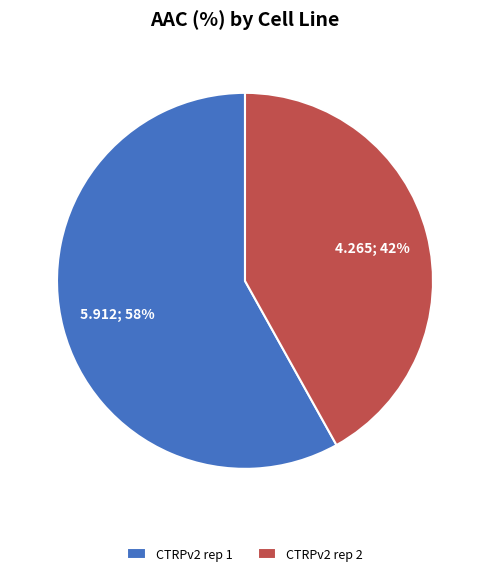

Rank the categories by value from lowest to highest.

CTRPv2 rep 2, CTRPv2 rep 1